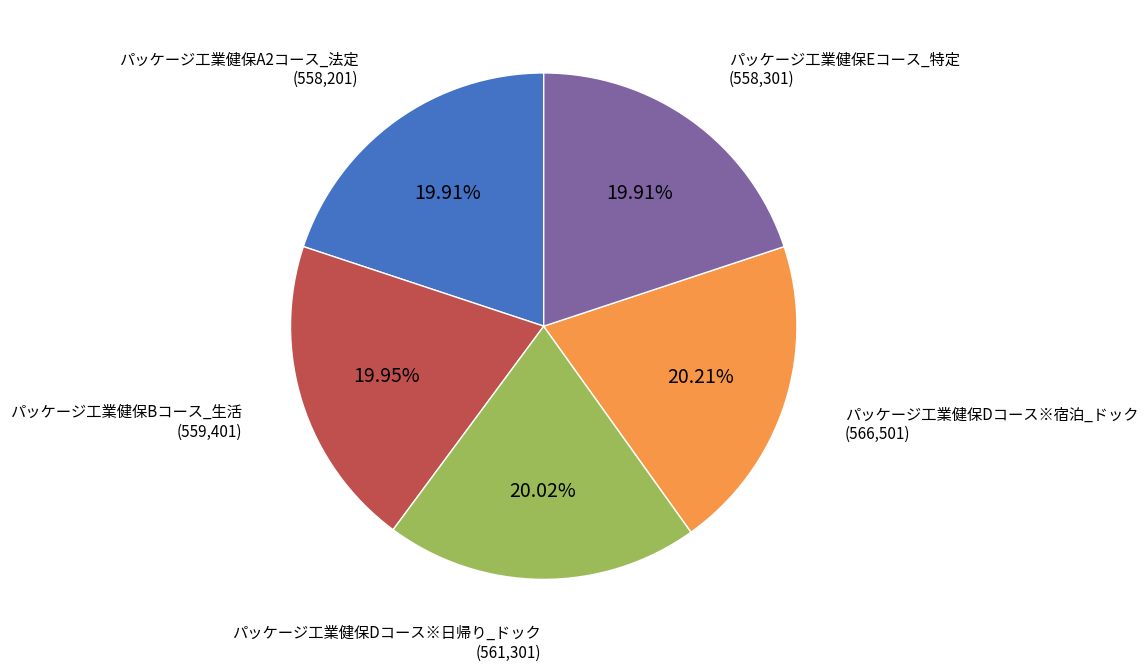

To the nearest percent, what portion does パッケージ工業健保Dコース※宿泊_ドック represent?

20%